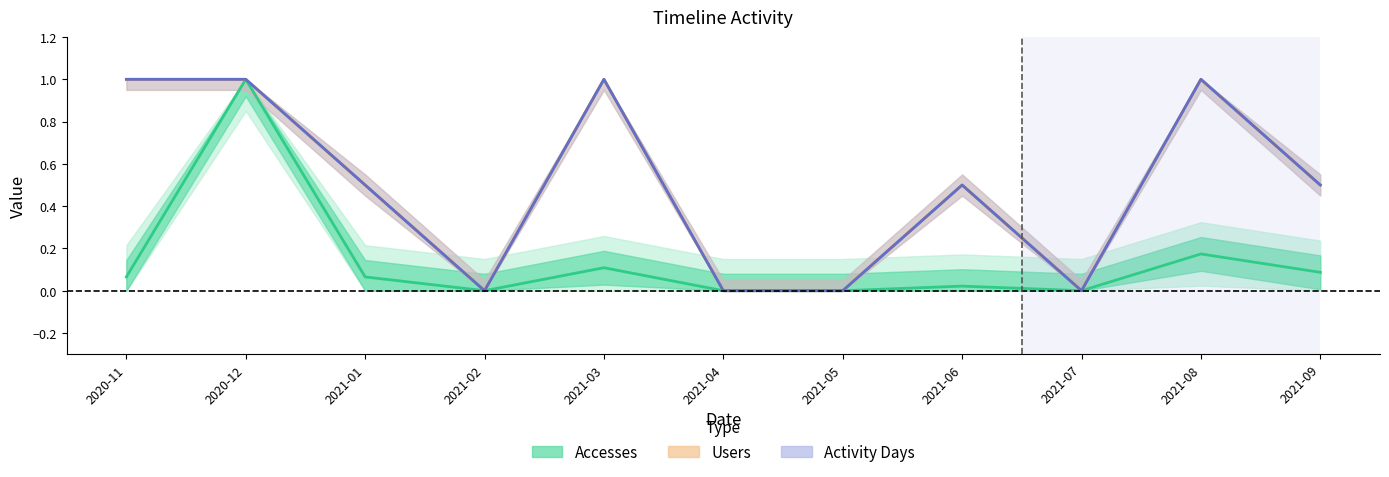

Is the value of Accesses at 2020-11 greater than the value of Activity Days at 2020-12?

No